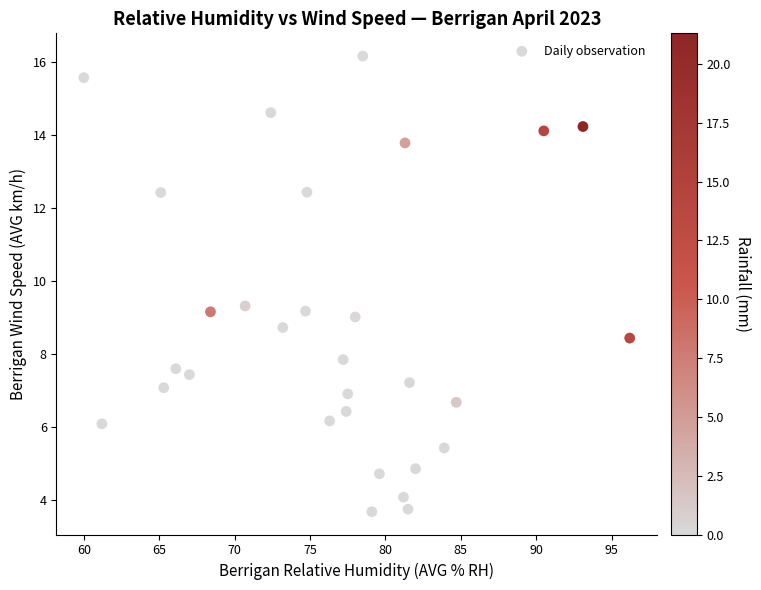

What is the range of X values (max minus min)?

36.2